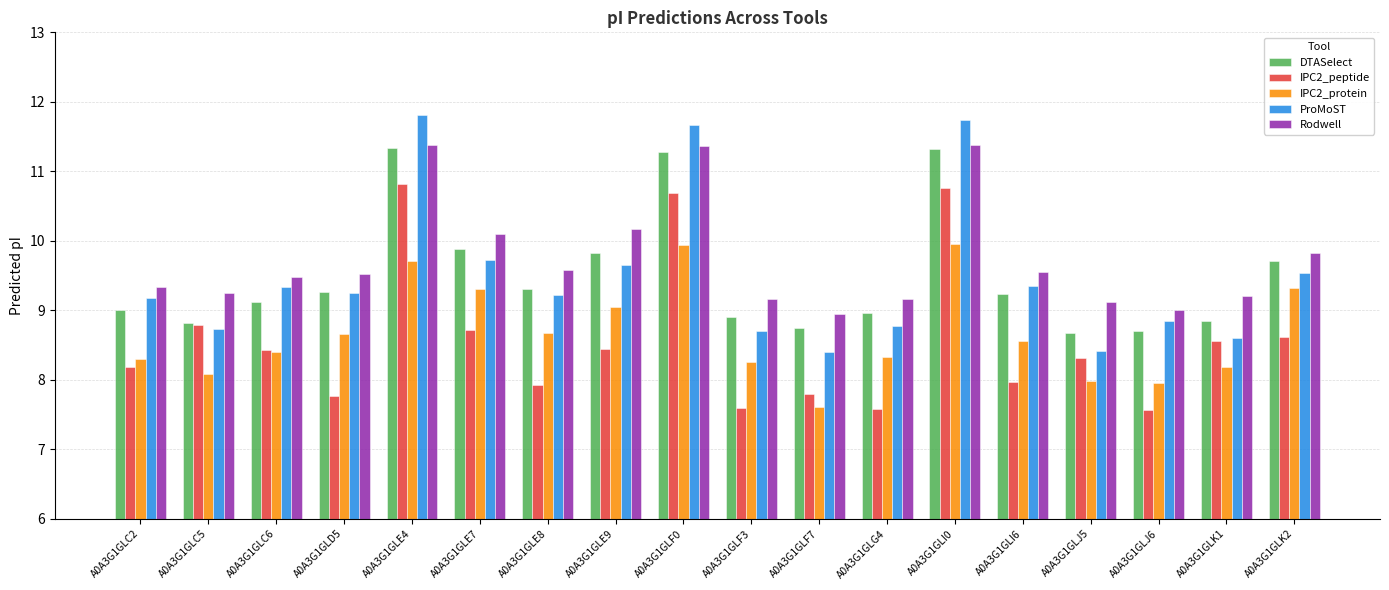

Which series has the largest total across all categories?

Rodwell